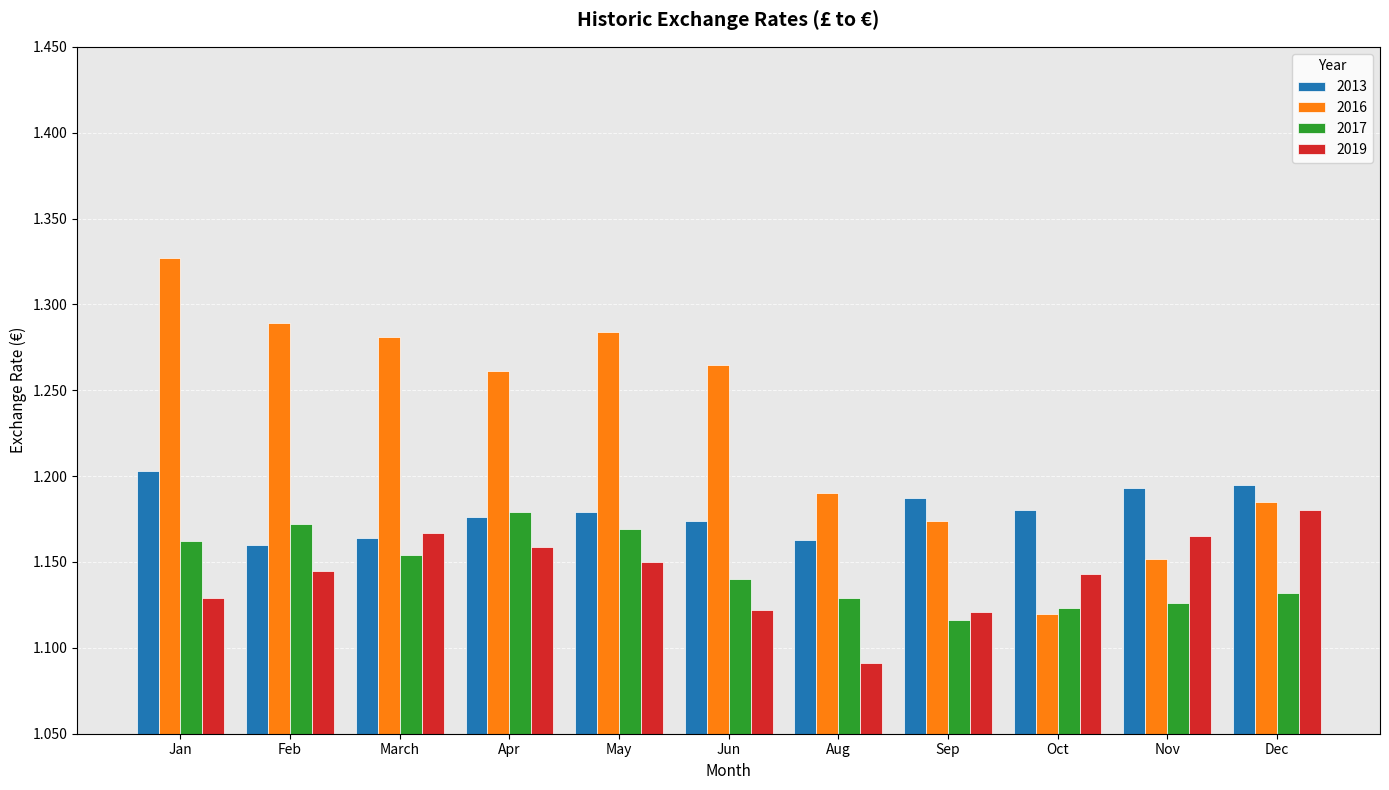

What is the spread (max minus min) of values at Nov?

0.1